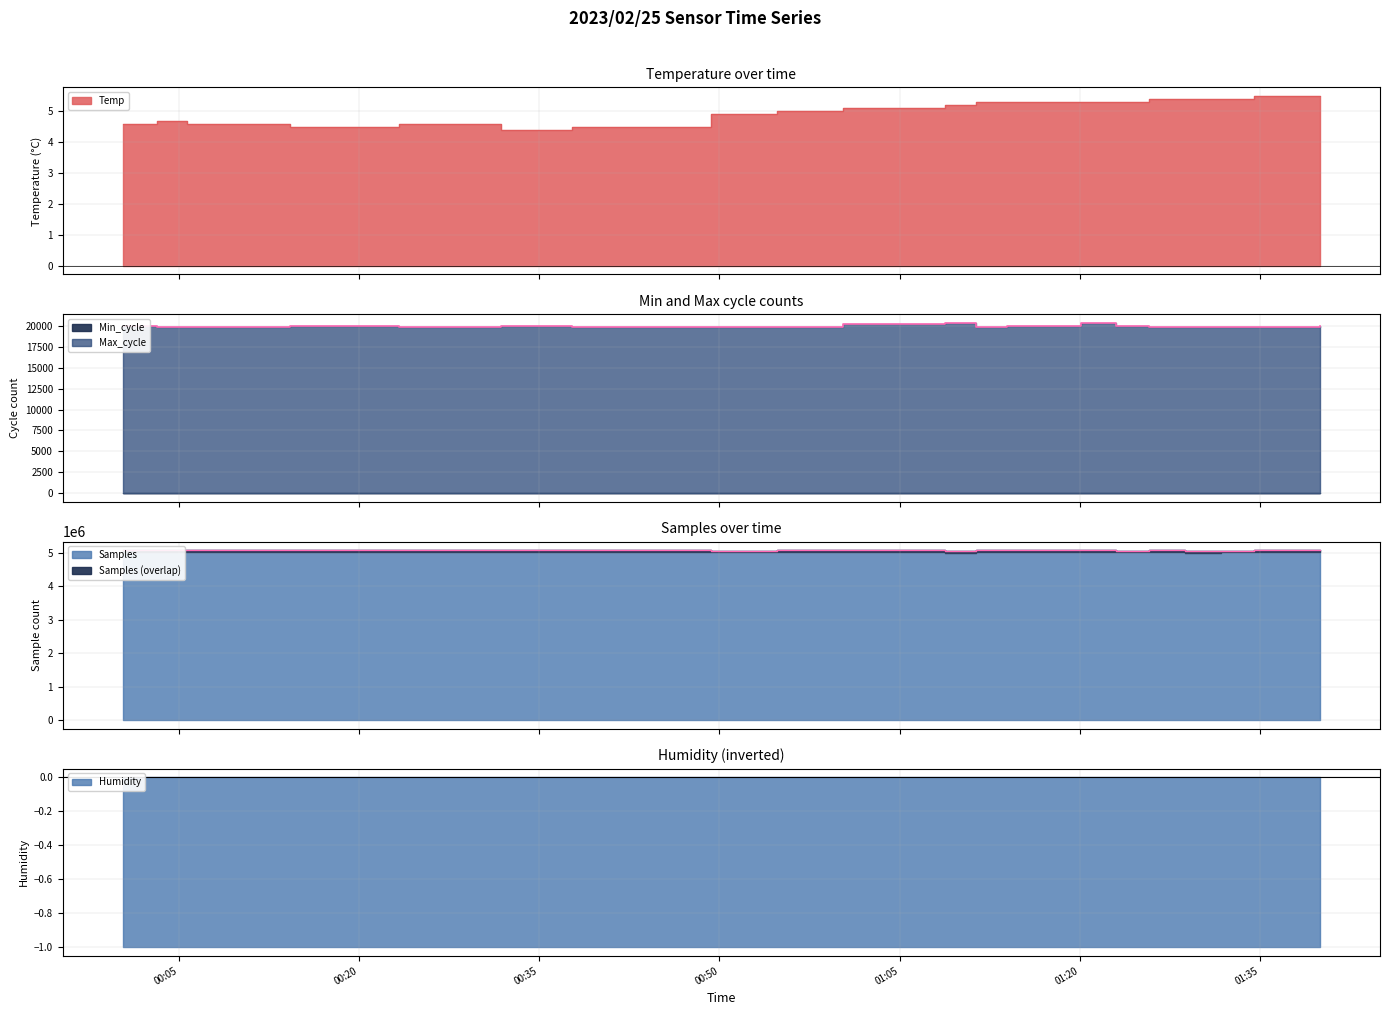

True or false: Temp has a value of 1.7 at 2023/02/25 01:08:47.

False